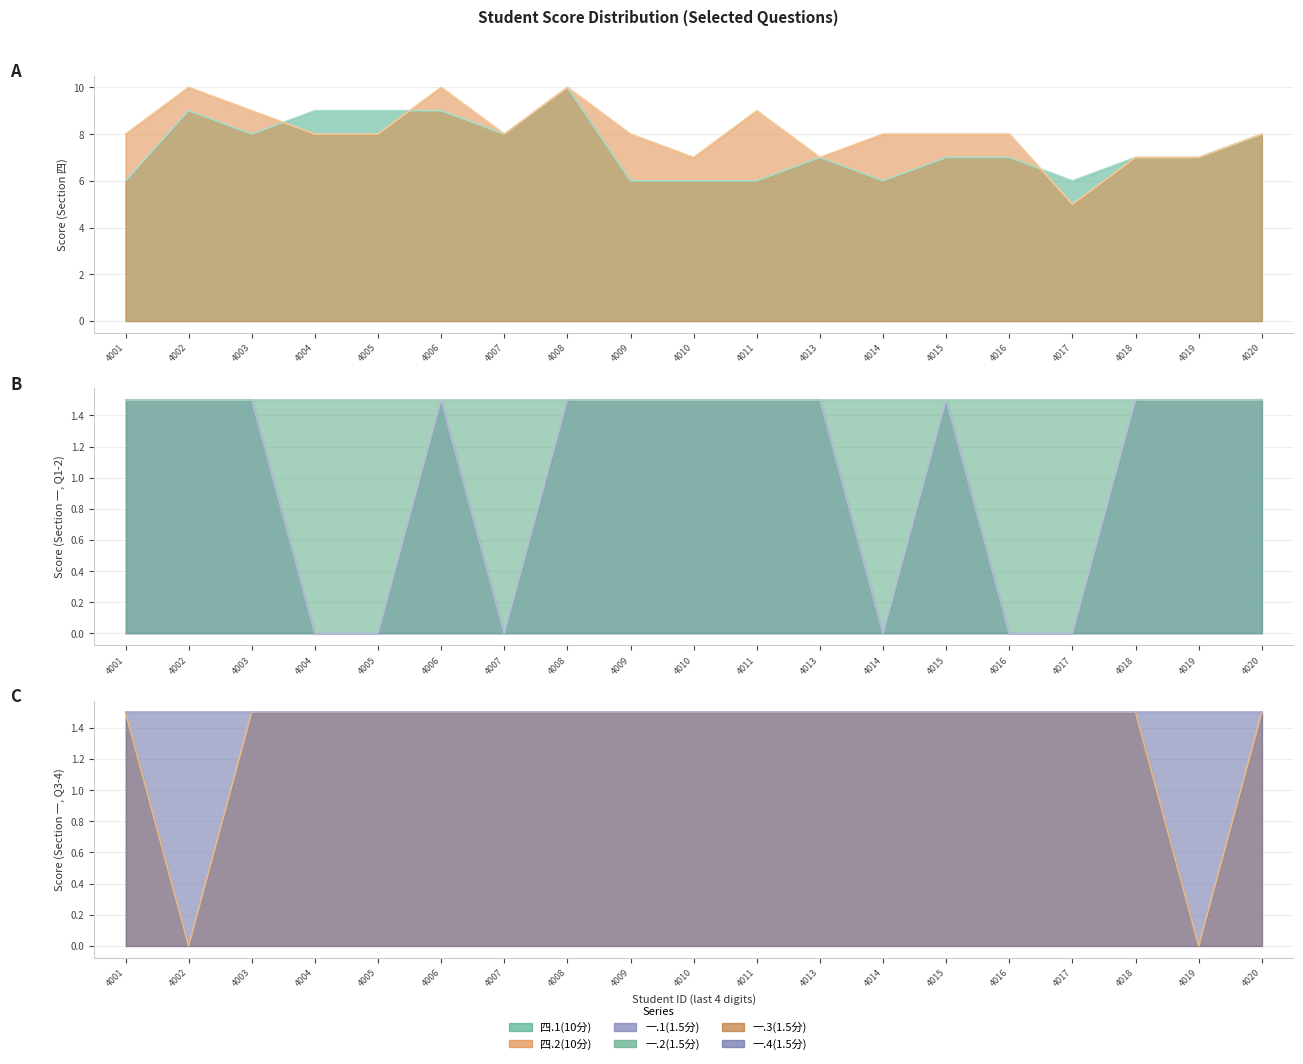

What is the spread (max minus min) of values at 4003?

7.5